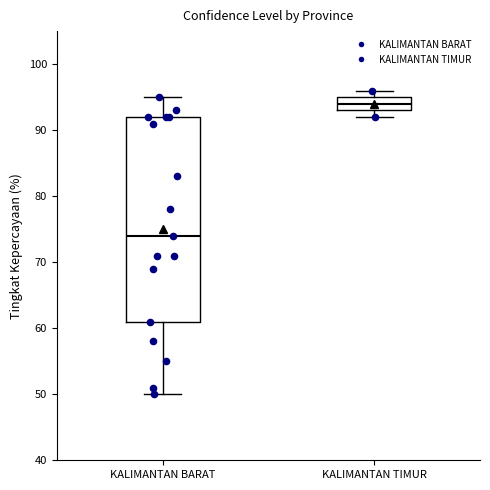

Reading left to right, transcribe this box plot: for each box, give where its median line is, the range the box spans, and where its two whiskers end, as read against the y-axis. The values are not printed on the chart, so give them approximately, as read against the axis.

KALIMANTAN BARAT: median 74, box 61 to 92, whiskers 50 to 95
KALIMANTAN TIMUR: median 94, box 93 to 95, whiskers 92 to 96